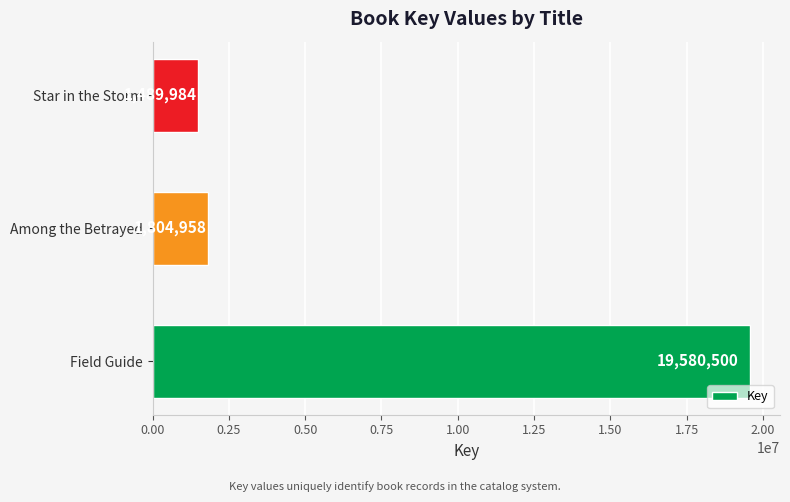

Where is the data nearest to the value 10535242?

Among the Betrayed